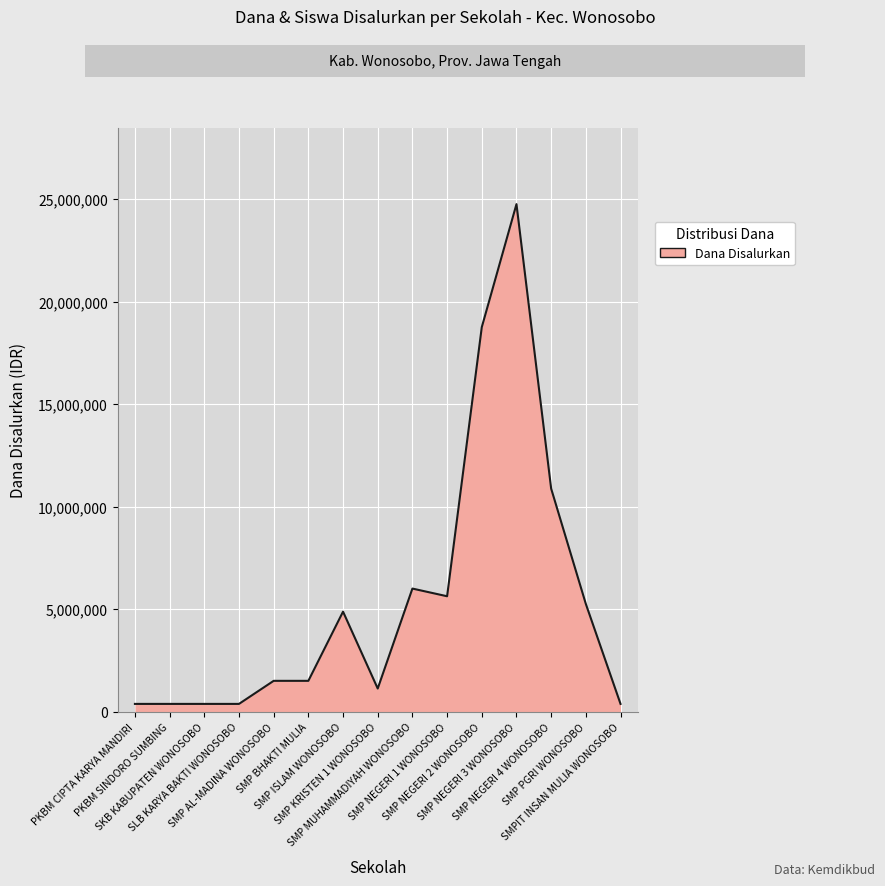

Reading left to right, what are all the values shown in this chart?

PKBM CIPTA KARYA MANDIRI=375000	PKBM SINDORO SUMBING=375000	SKB KABUPATEN WONOSOBO=375000	SLB KARYA BAKTI WONOSOBO=375000	SMP AL-MADINA WONOSOBO=1500000	SMP BHAKTI MULIA=1500000	SMP ISLAM WONOSOBO=4875000	SMP KRISTEN 1 WONOSOBO=1125000	SMP MUHAMMADIYAH WONOSOBO=6000000	SMP NEGERI 1 WONOSOBO=5625000	SMP NEGERI 2 WONOSOBO=18750000	SMP NEGERI 3 WONOSOBO=24750000	SMP NEGERI 4 WONOSOBO=10875000	SMP PGRI WONOSOBO=5250000	SMPIT INSAN MULIA WONOSOBO=375000